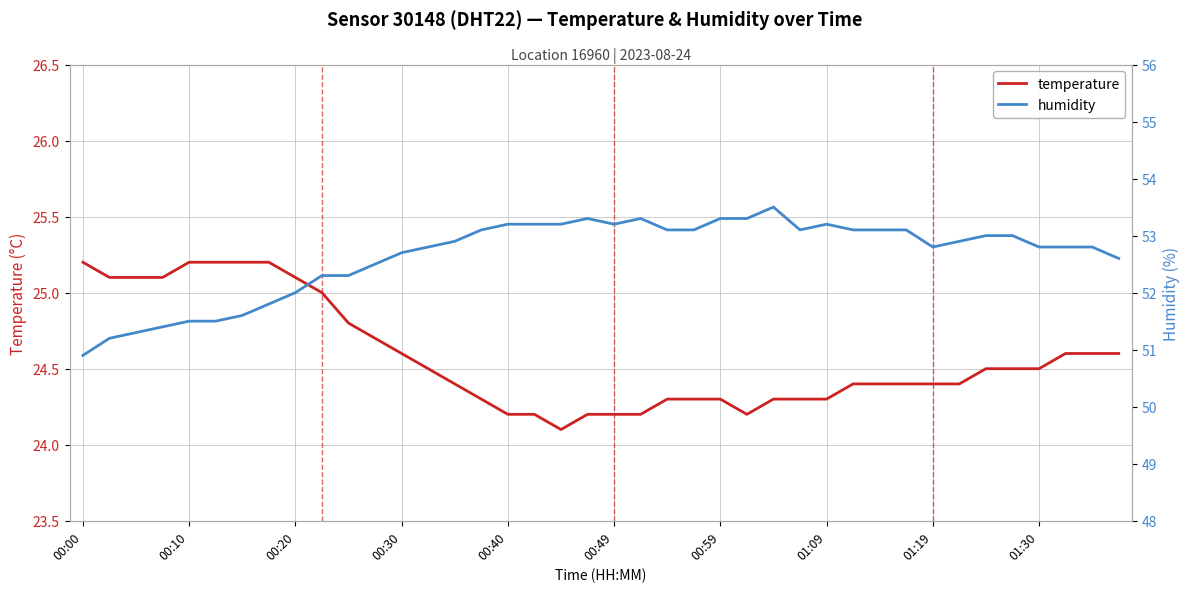

How many data points in humidity are less than 52?

8